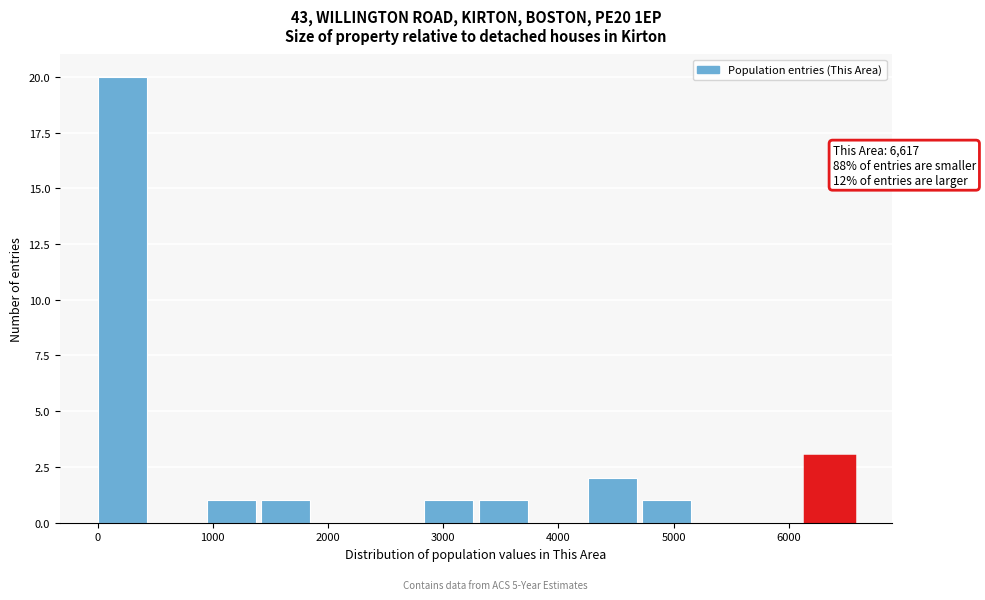

Which range on the x-axis has the tallest bar?

0 to 500